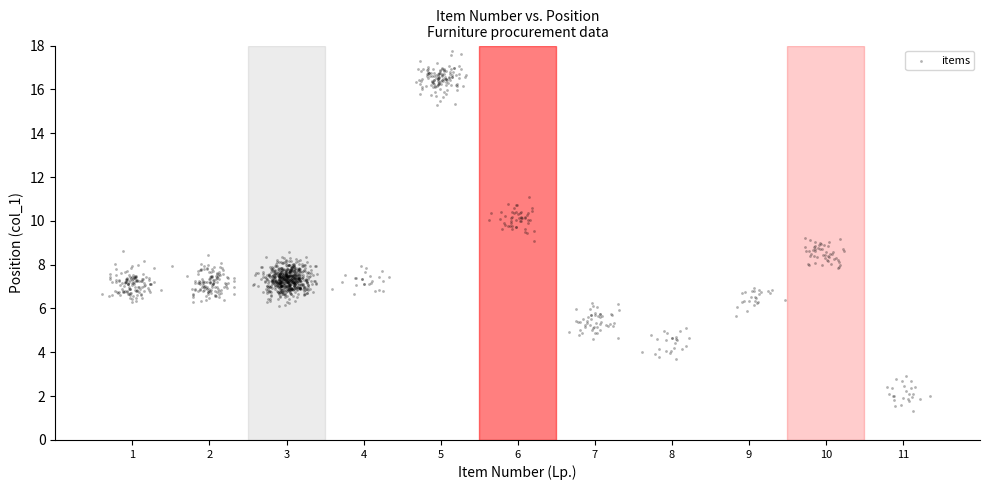

What is the range of X values (max minus min)?

10.7